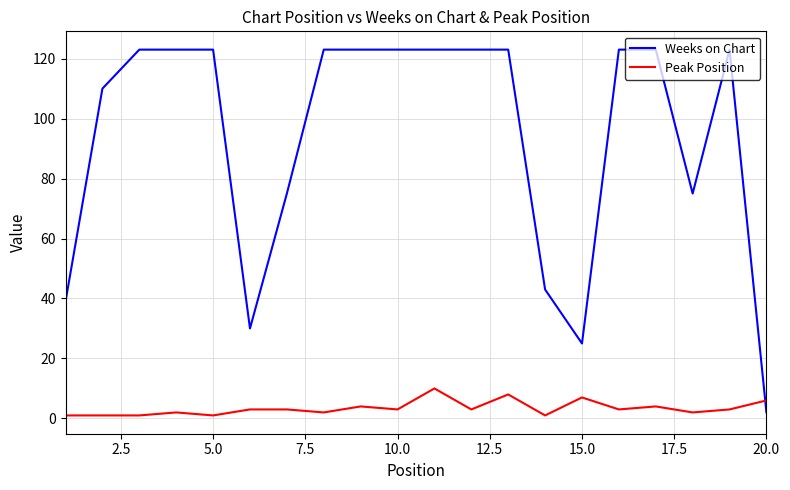

Rank the series by their average value, from lowest to highest.

Peak Position, Weeks on Chart